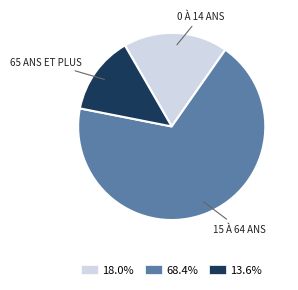

Does 18.0% account for over 50% of the chart?

No